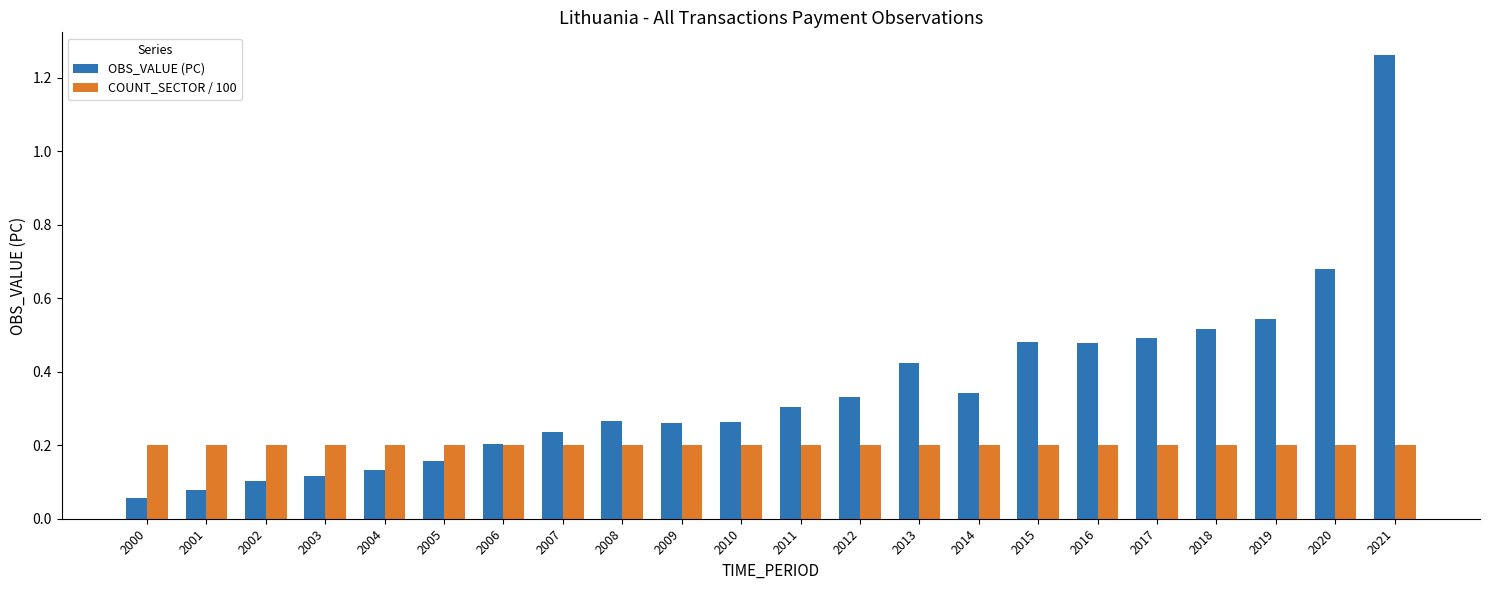

Rank the series by their maximum value, from lowest to highest.

COUNT_SECTOR / 100, OBS_VALUE (PC)